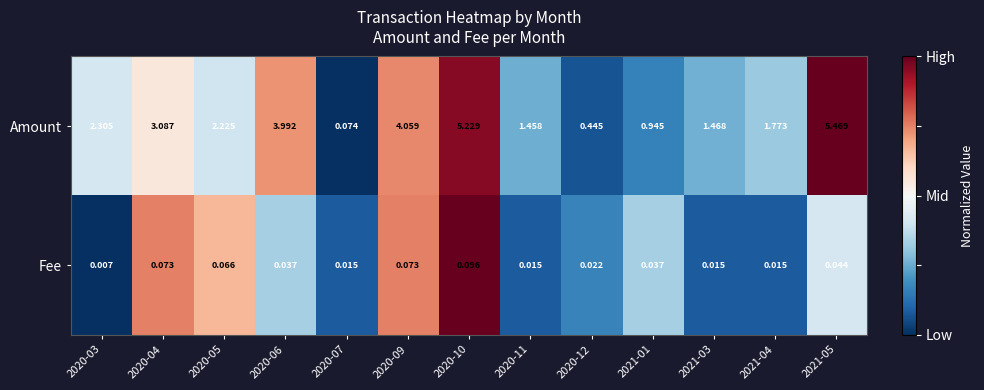

List the series in order of their peak value, lowest first.

Fee, Amount